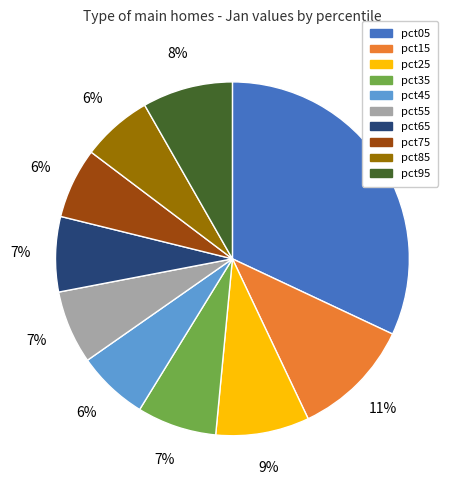

Combined, do pct25 and pct85 account for over 50%?

No